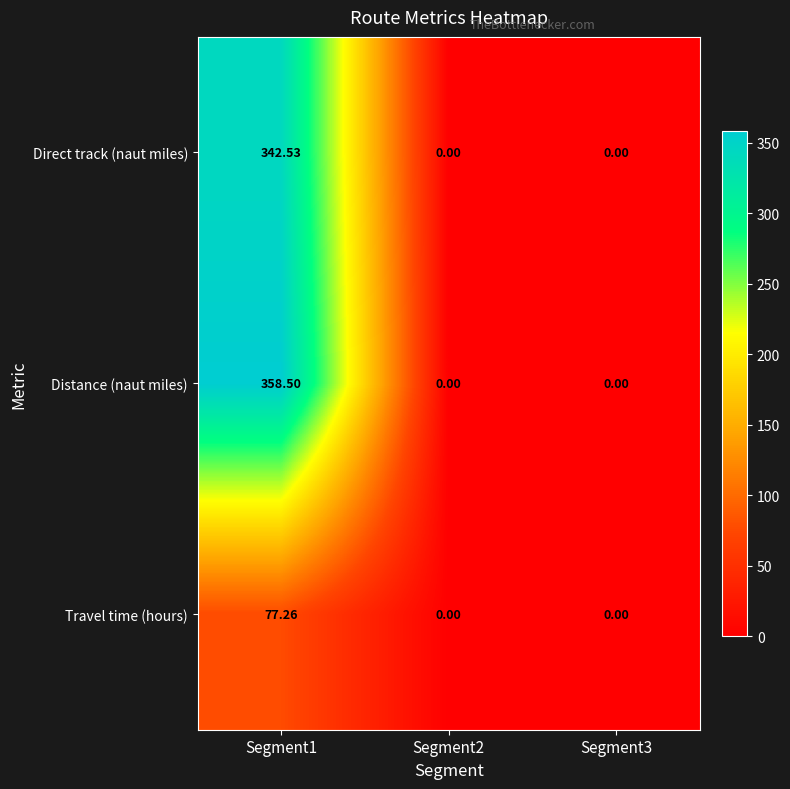

List the series in order of their peak value, lowest first.

Travel time (hours), Direct track (naut miles), Distance (naut miles)